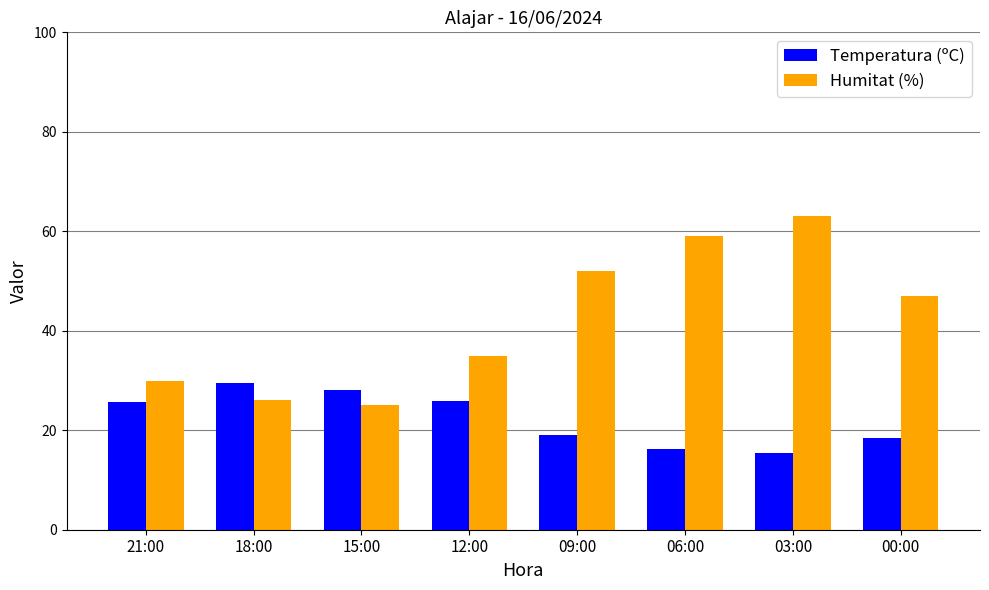

List the series in order of their peak value, lowest first.

Temperatura (ºC), Humitat (%)